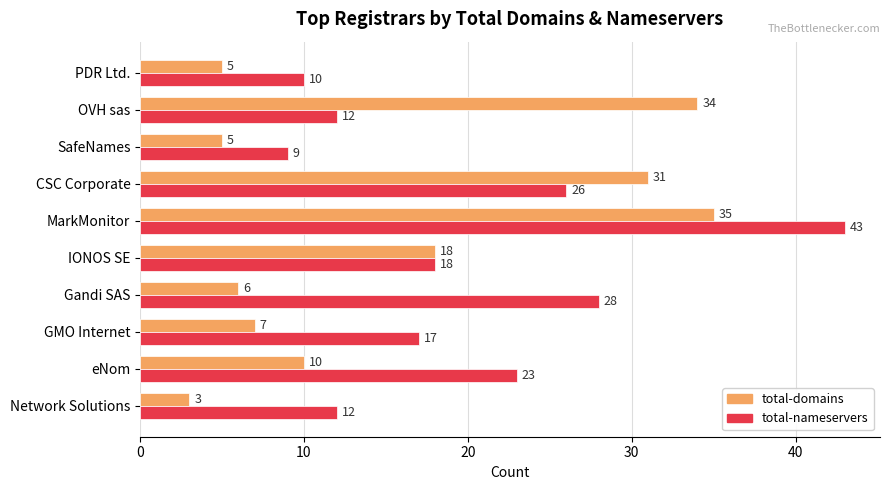

At which label is total-nameservers closest to 26?

CSC Corporate